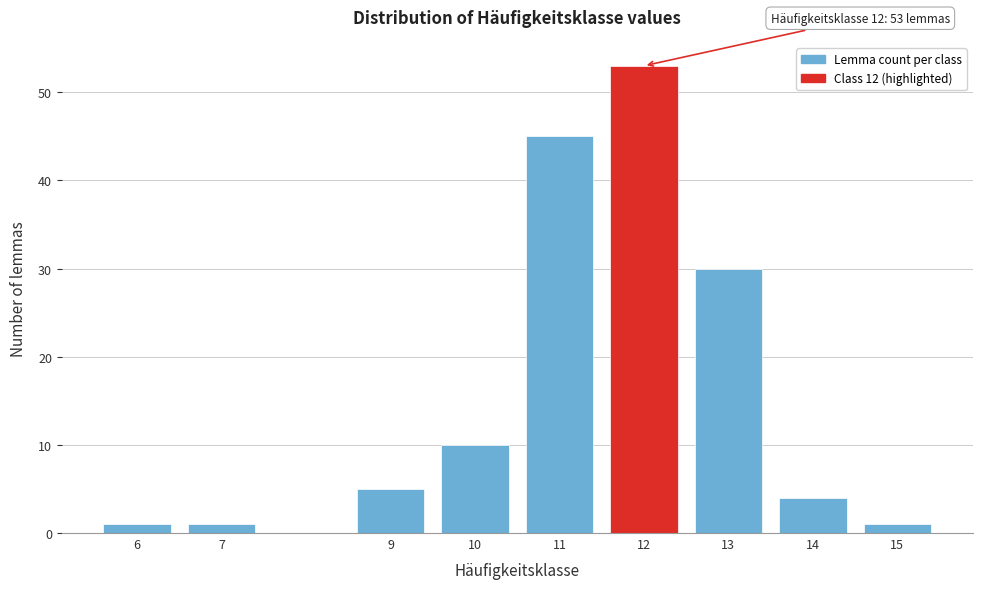

Reading left to right, transcribe all the data shown in this chart.

1	1	5	10	45	53	30	4	1